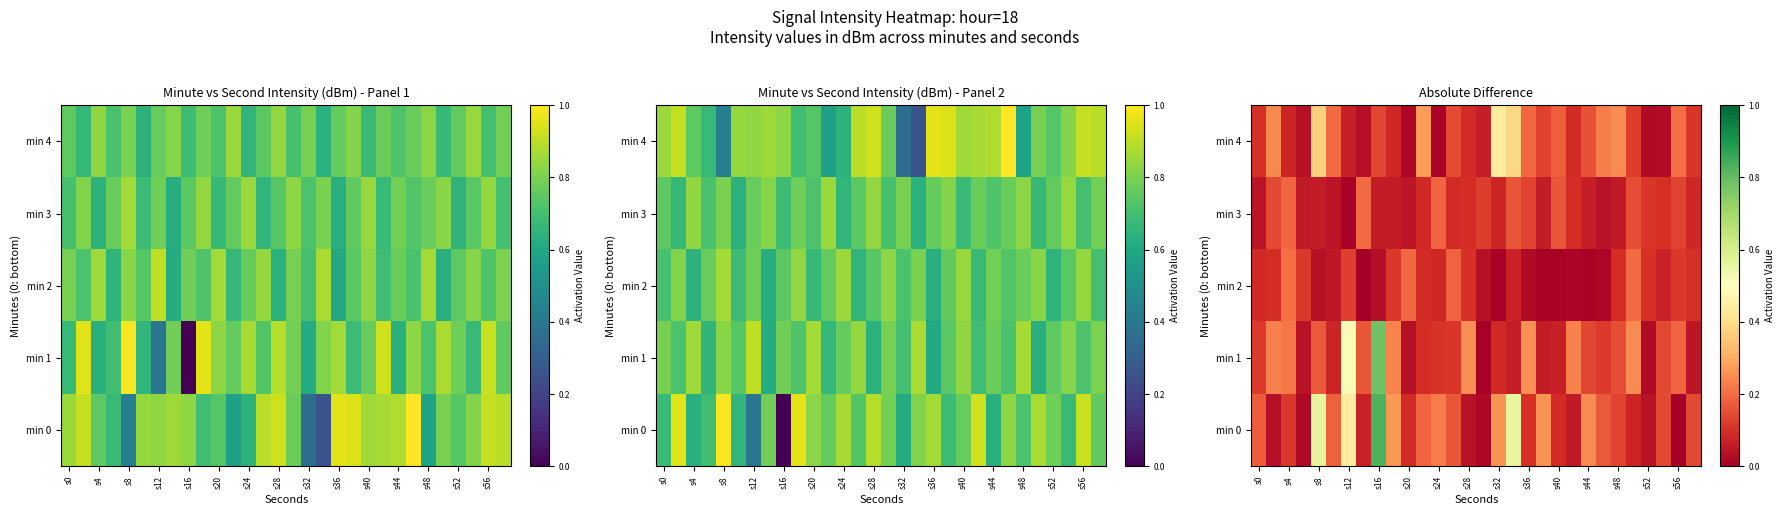

What is the greatest value displayed?

0.8